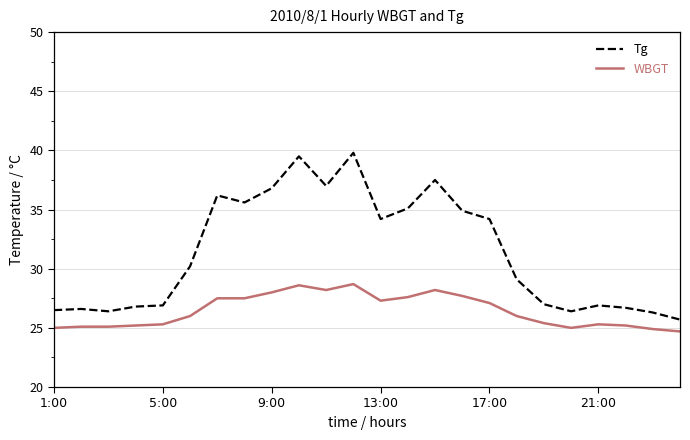

List the series in order of their overall mean, lowest first.

WBGT, Tg